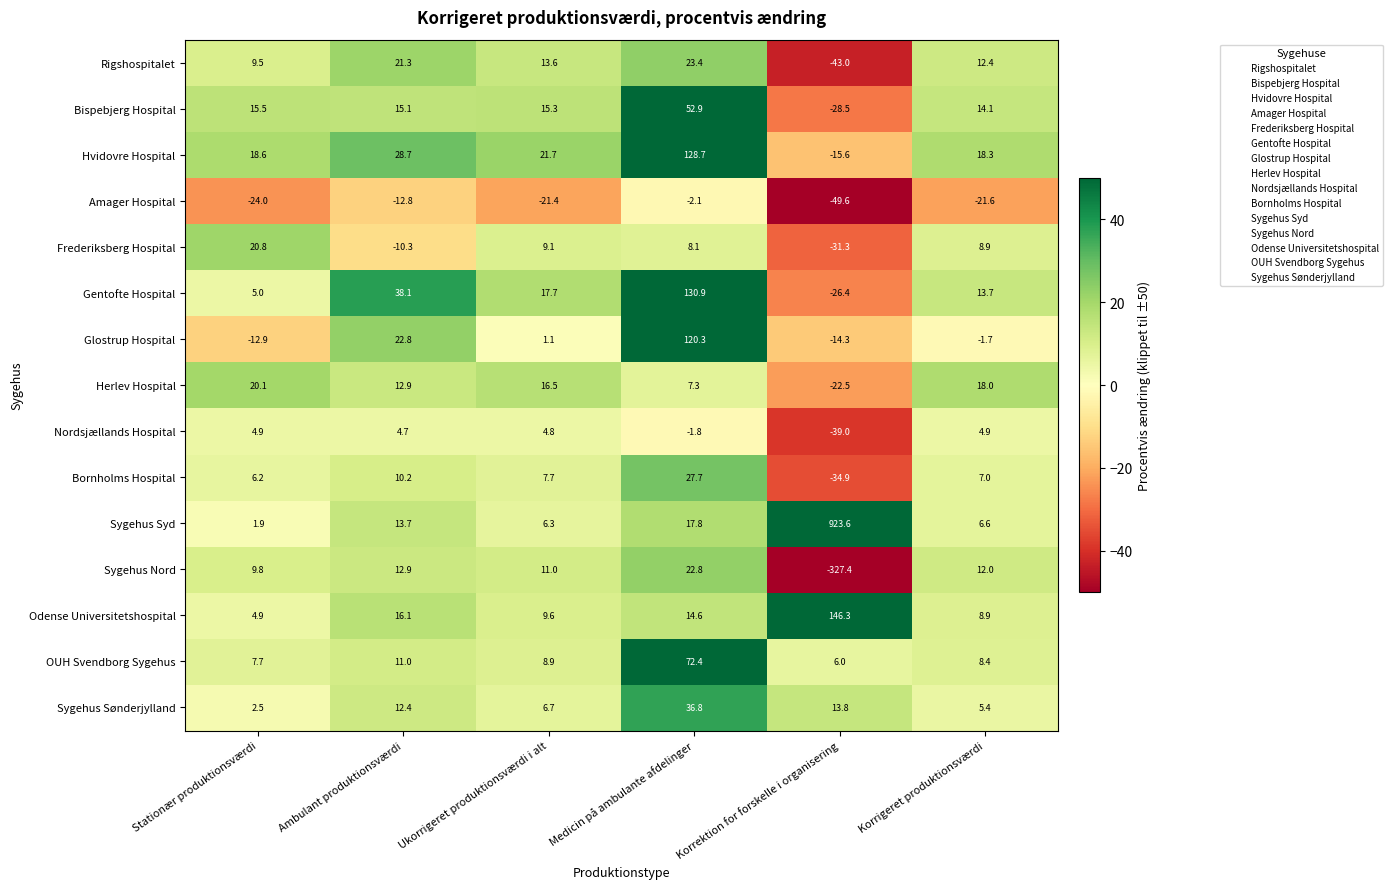

What is the total value across all series at Ambulant produktionsværdi?

196.8